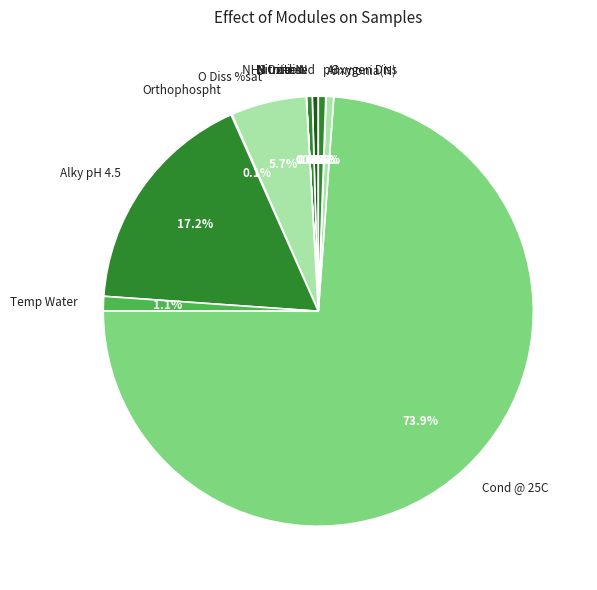

What portion of the pie excludes Alky pH 4.5?

82.8%